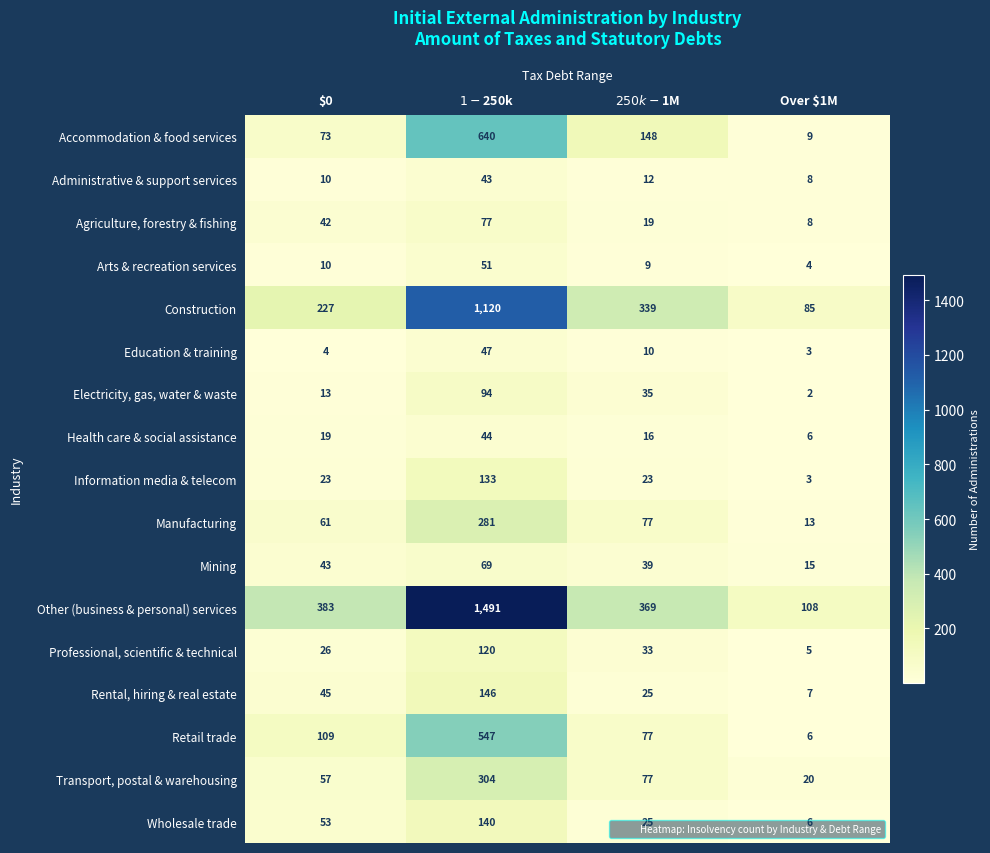

Which series has the largest range (max minus min)?

Other (business & personal) services